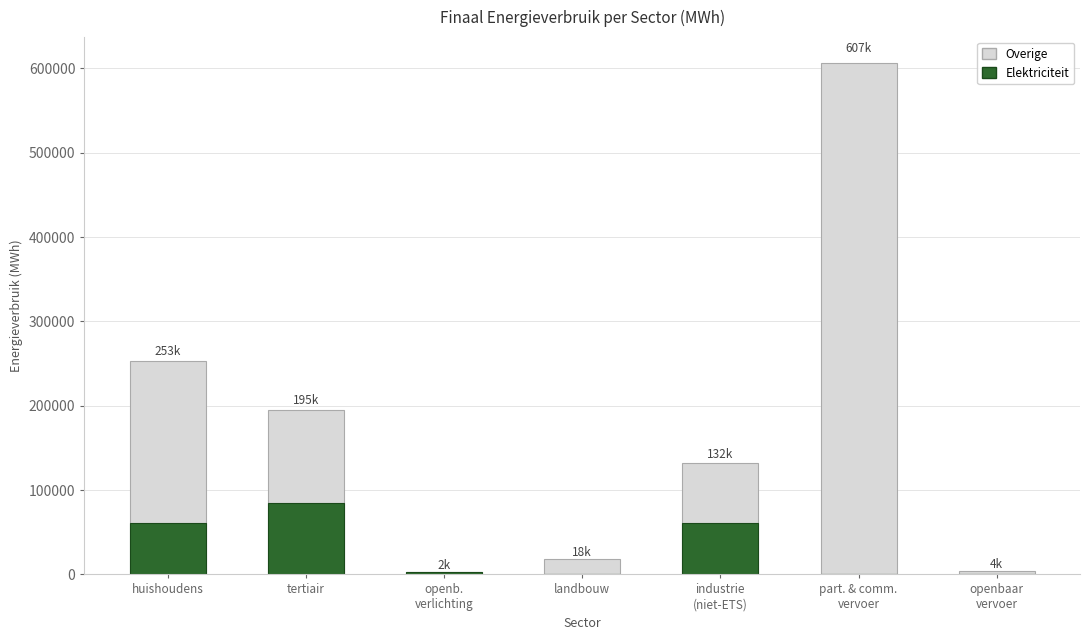

What is the label of the 7th bar from the right?

huishoudens